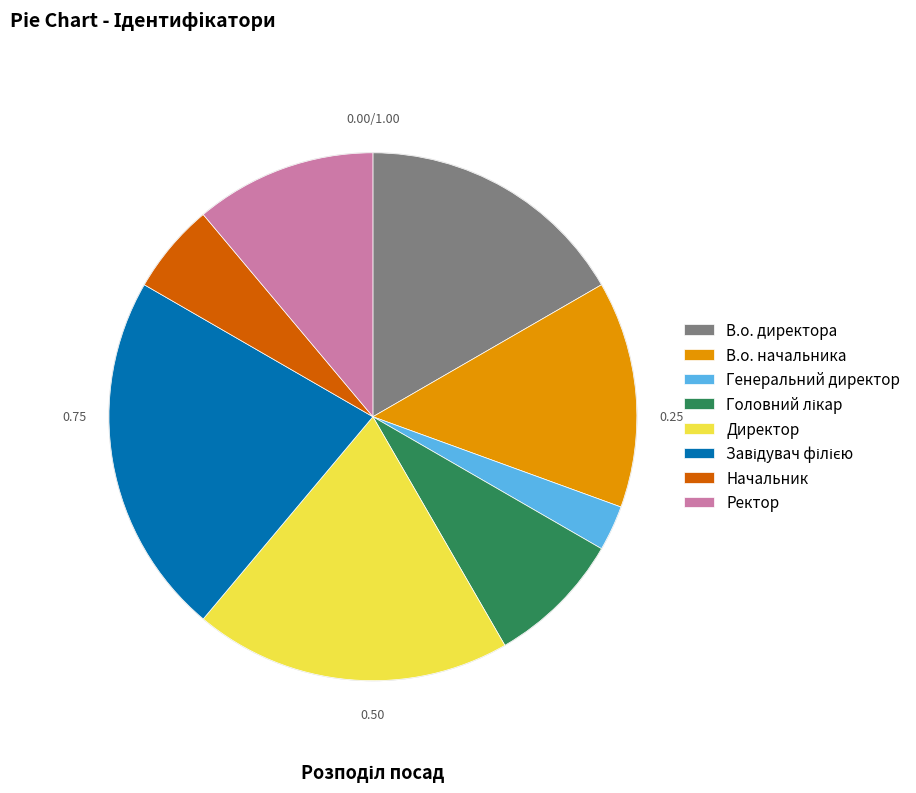

Count the number of slices in the pie.

8